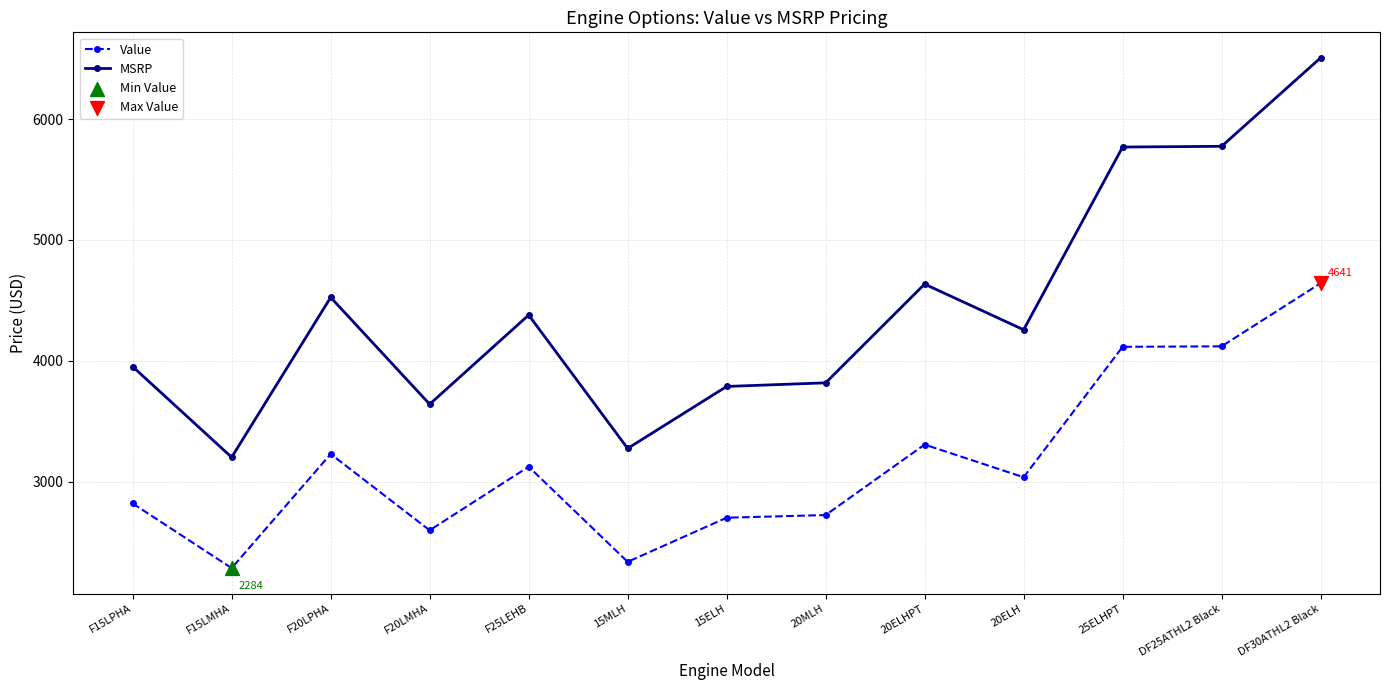

What is the sum of all Value values?

41028